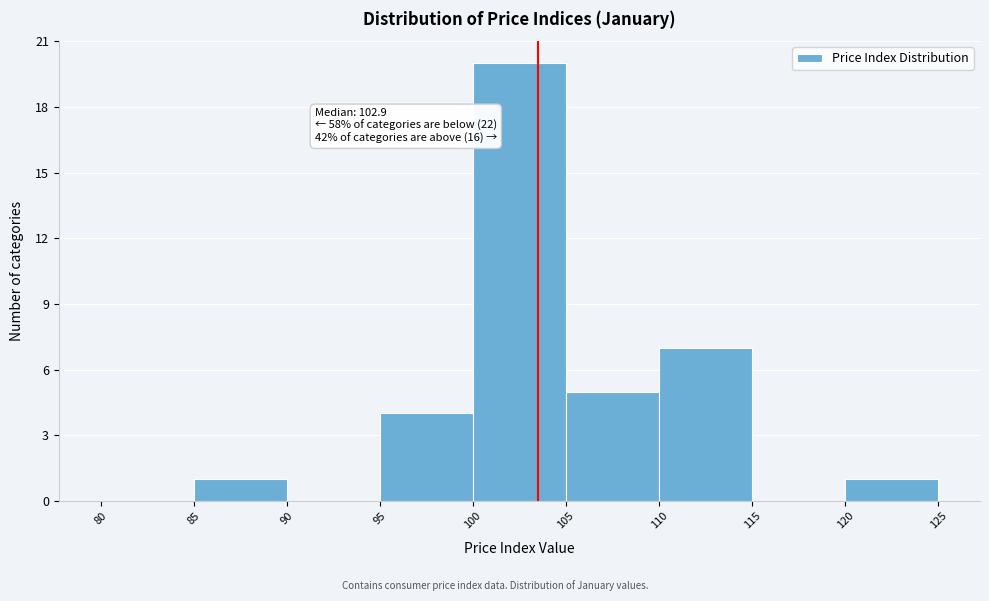

Over which range of the x-axis is the bar tallest?

100 to 105